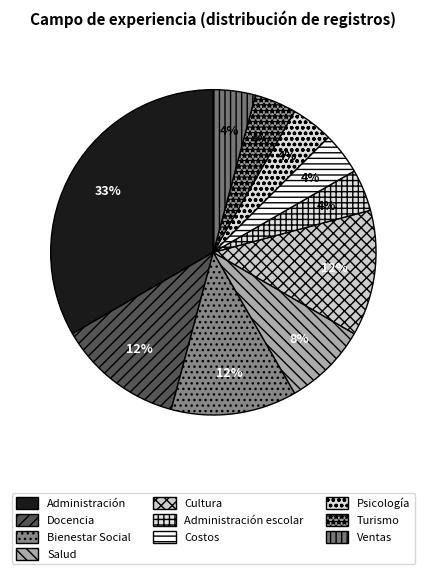

Do Psicología and Docencia together represent more than half of the pie?

No